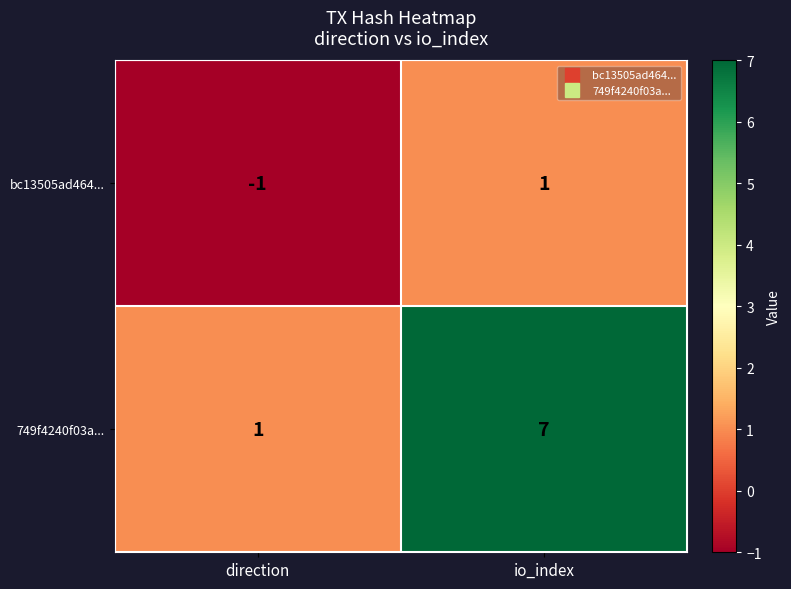

What is the smallest value displayed?

-1